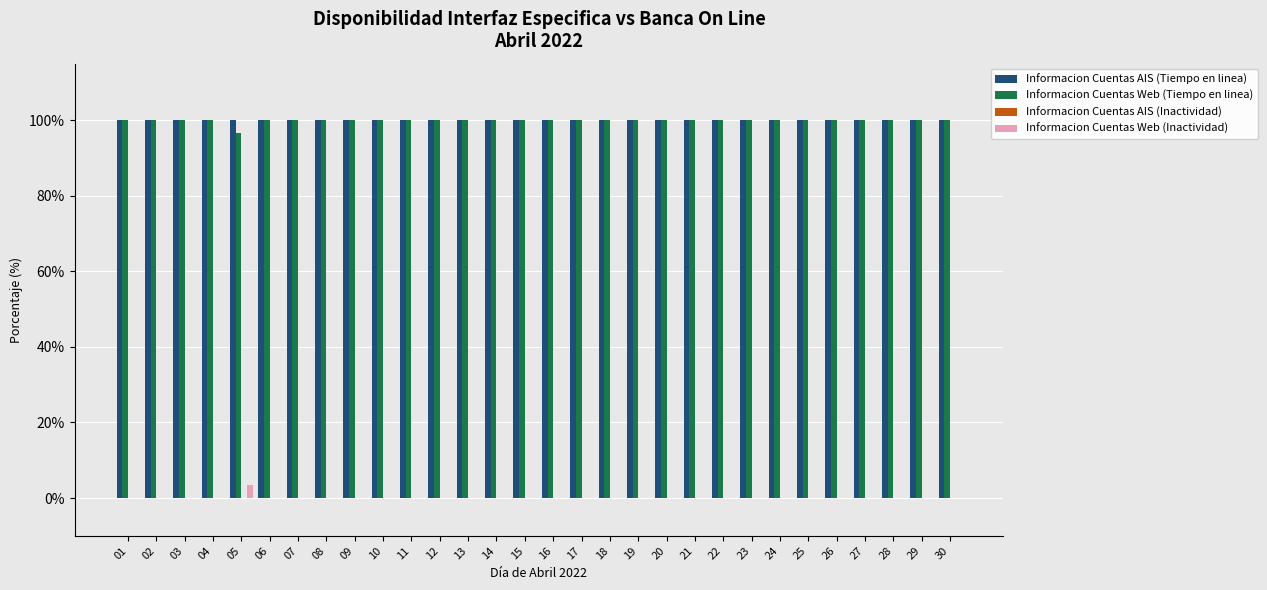

Is it true that Informacion Cuentas Web (Tiempo en linea) equals 100.0 at 28?

True